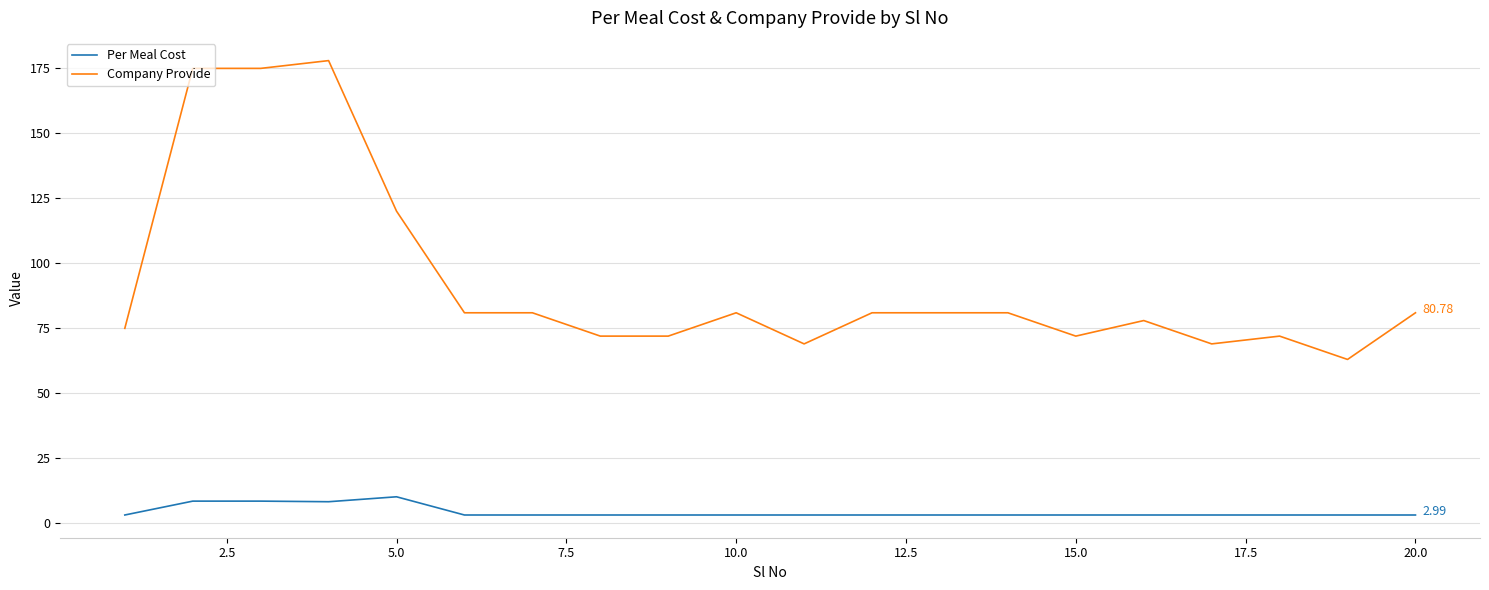

Which series has the widest spread of values?

Company Provide